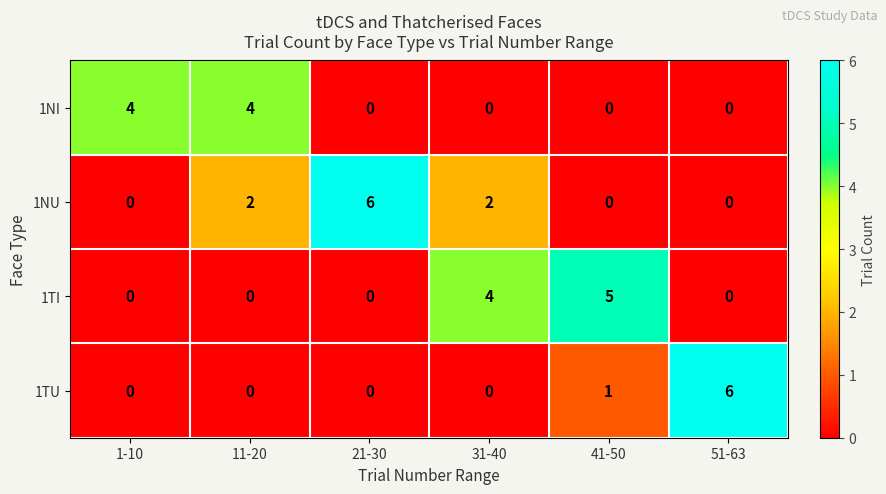

What is the sum of all 1TI values?

9